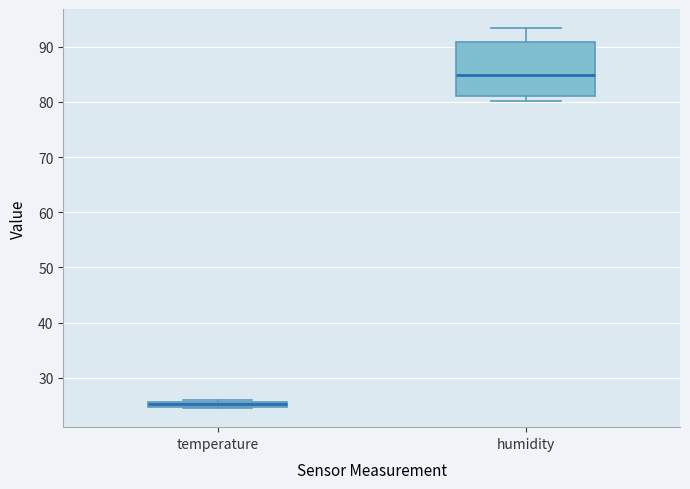

Which box is the tallest, from its lower edge to its upper edge?

humidity